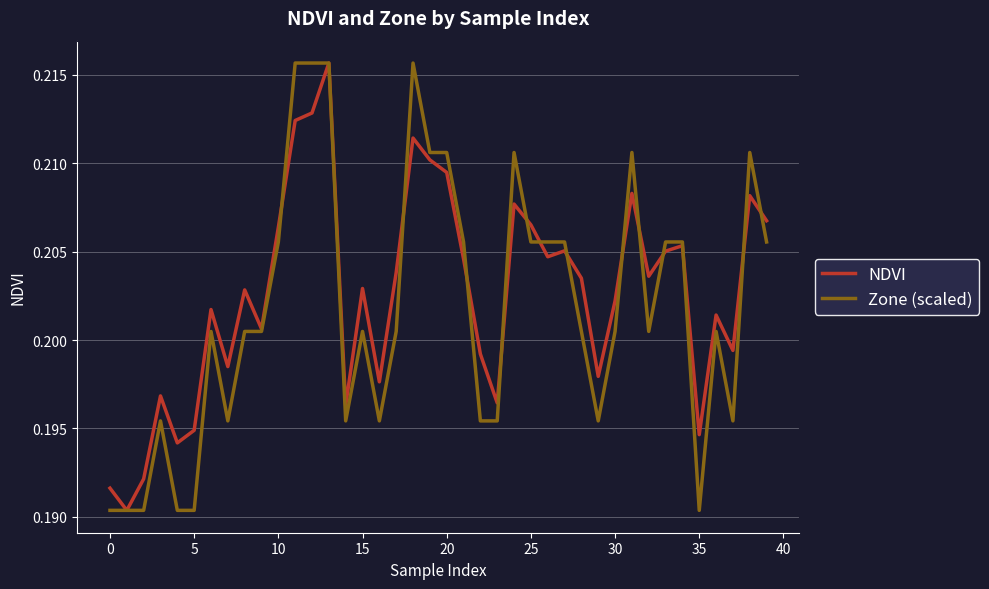

List the series in order of their peak value, lowest first.

NDVI, Zone (scaled)